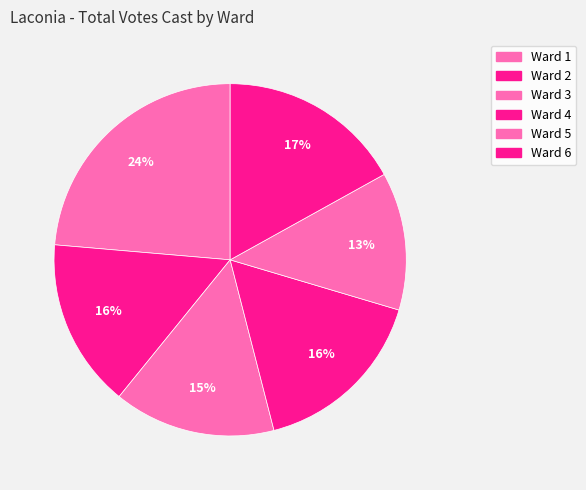

Count the number of slices in the pie.

6